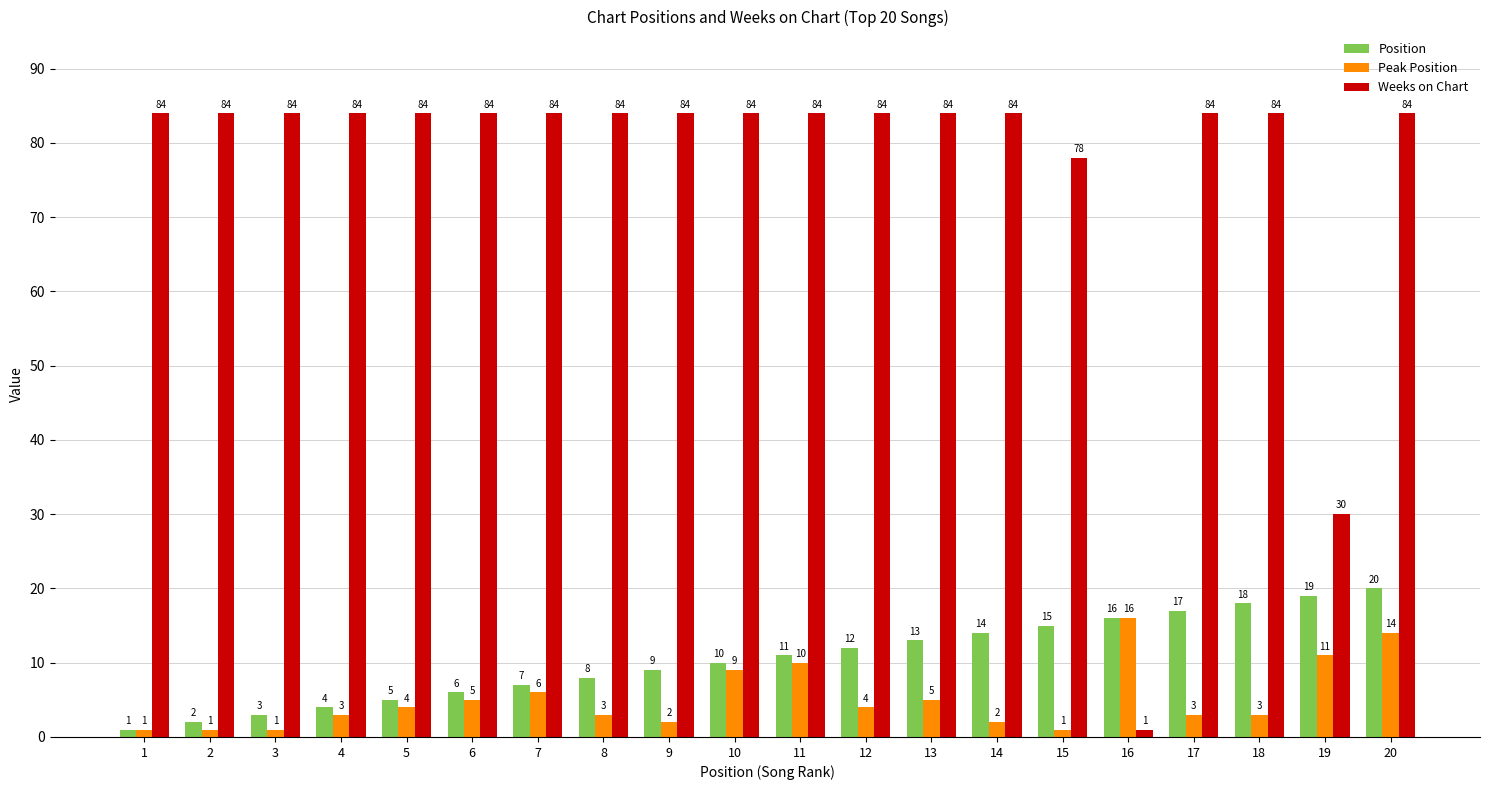

How many series are shown in this chart?

3